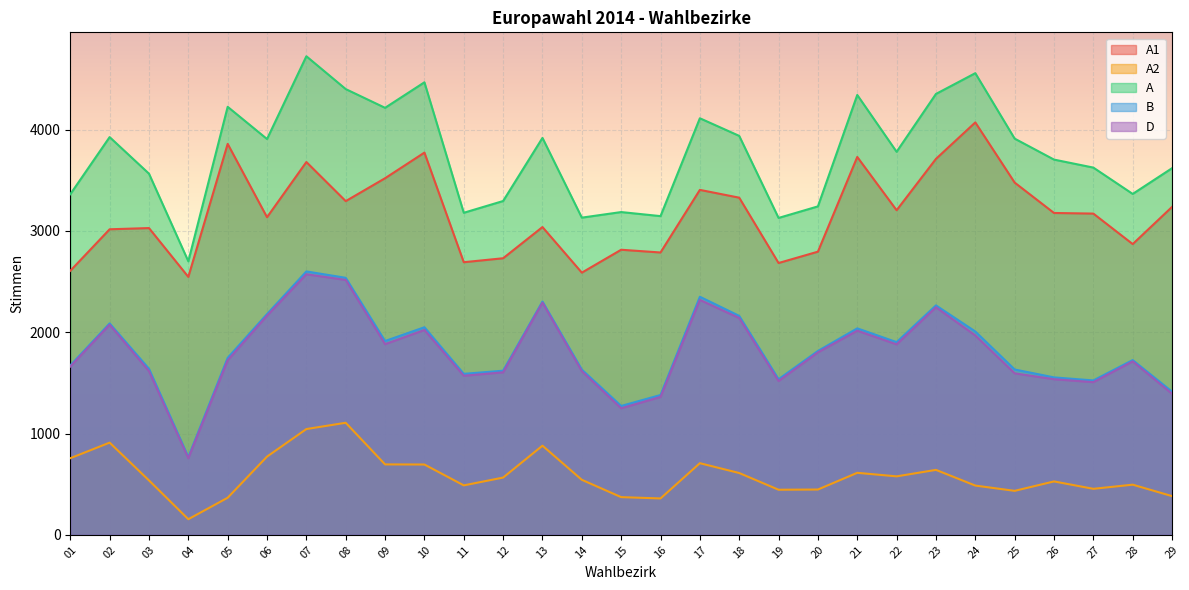

Between 05 and 25, which series saw the biggest shift?

A1